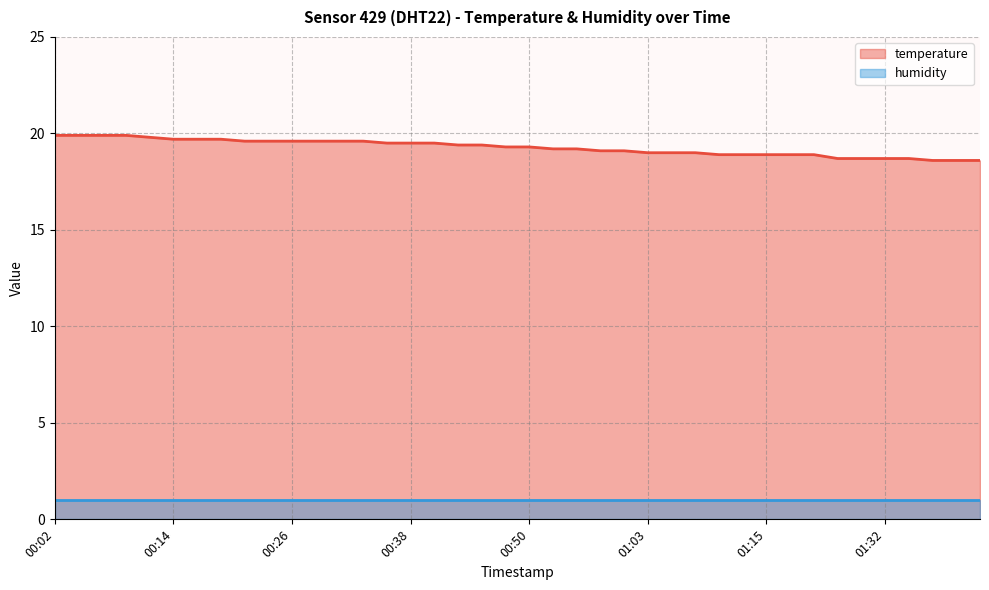

Which series has the largest total across all categories?

temperature